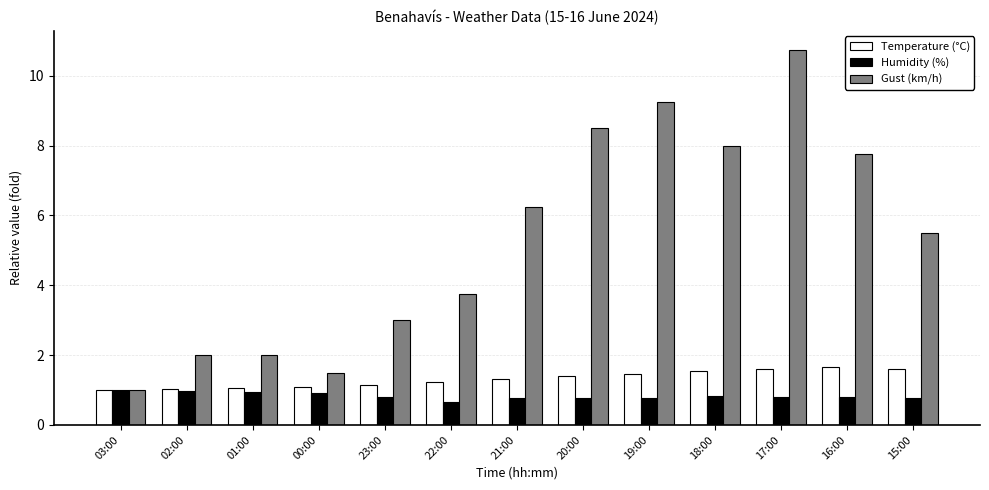

At which label is Gust (km/h) closest to 5?

15:00